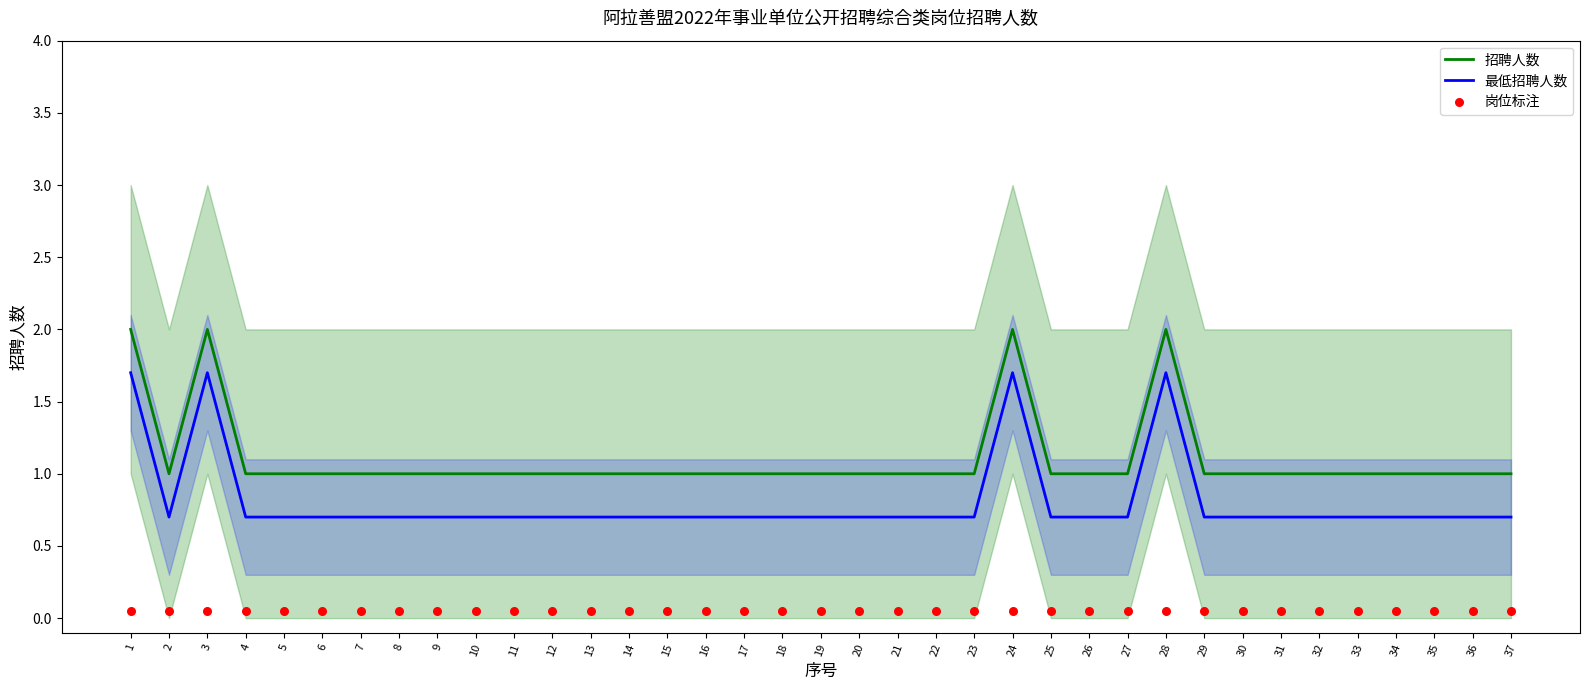

At which category is the sum across all series the highest?

1